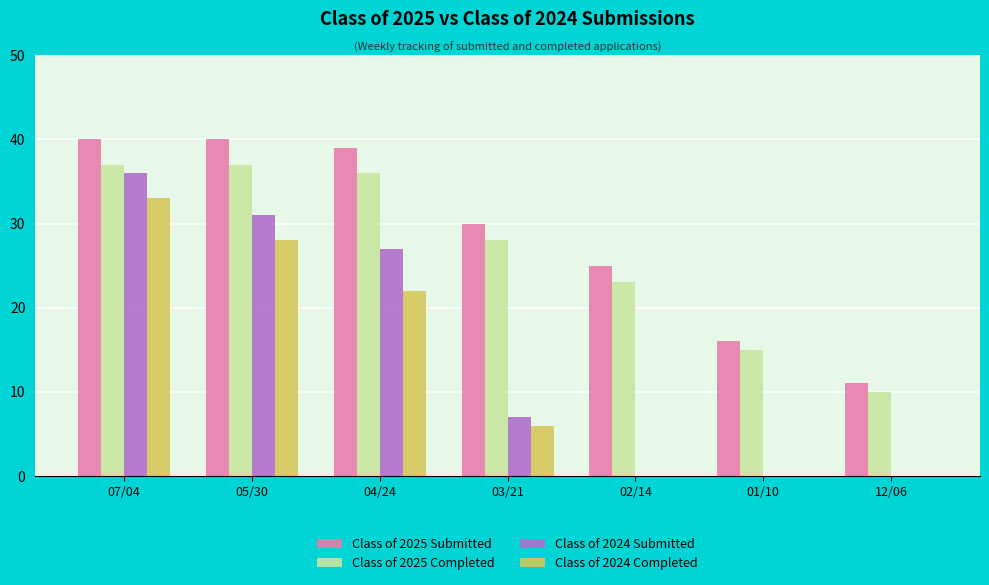

Which series has the largest range (max minus min)?

Class of 2024 Submitted